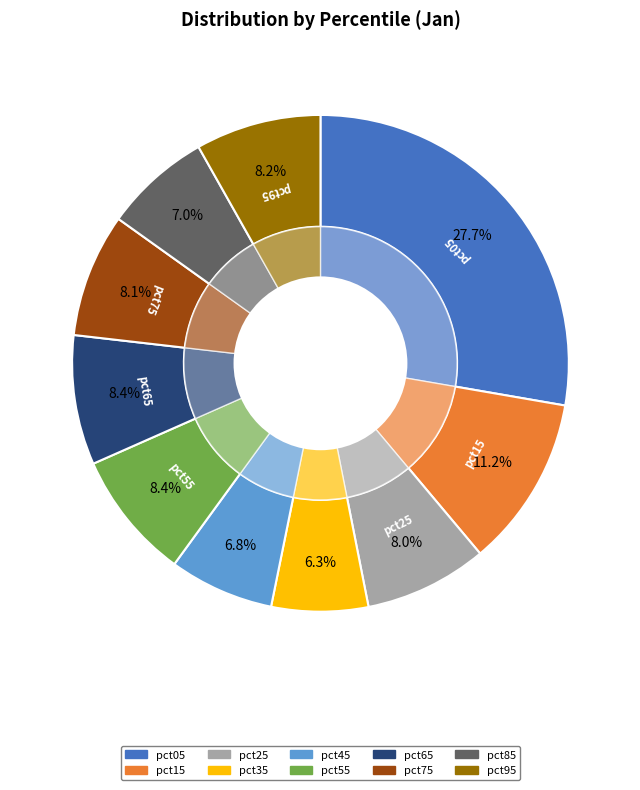

What is the largest slice in the pie chart?

pct05